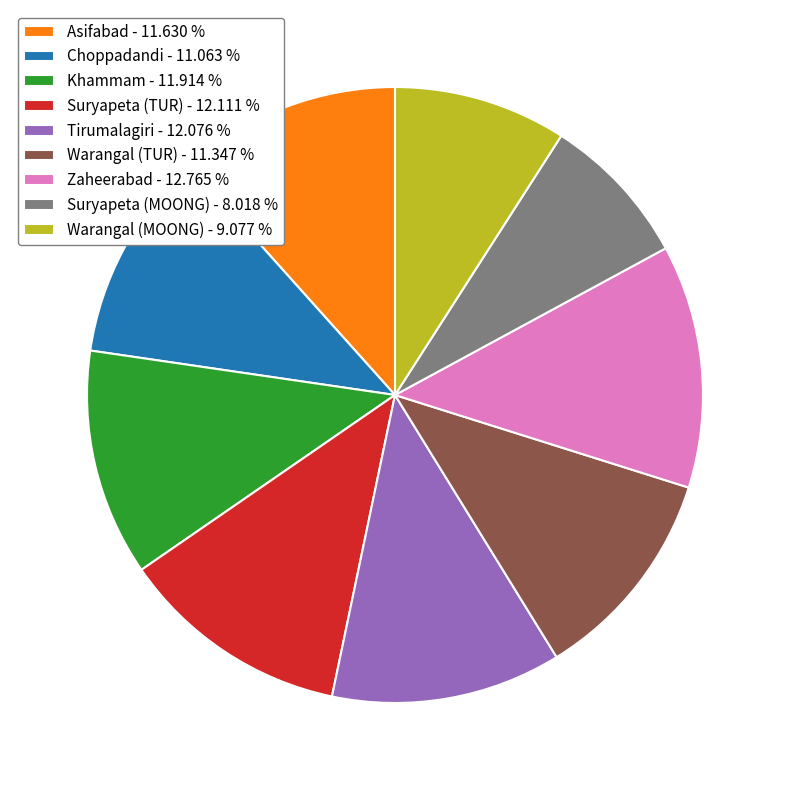

What is the ratio of the value at Zaheerabad - 12.765 % to the value at Suryapeta (MOONG) - 8.018 %?

1.6